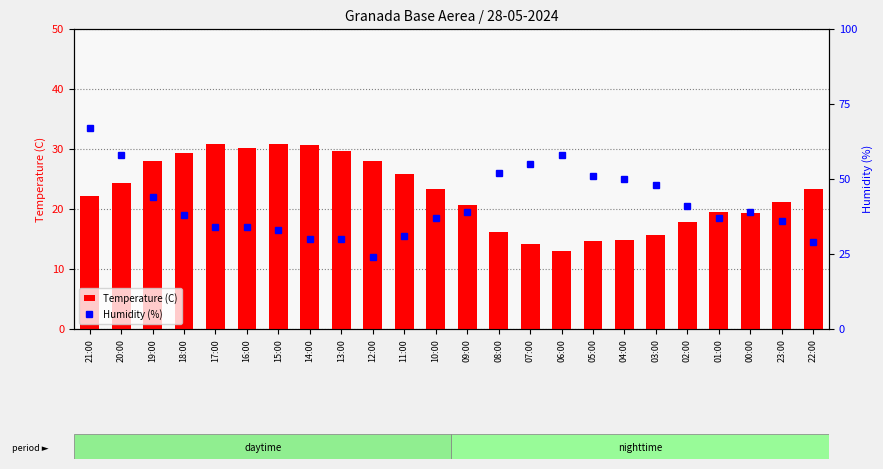

Is the value of Temperature (C) at 22:00 greater than the value of Humidity (%) at 07:00?

No